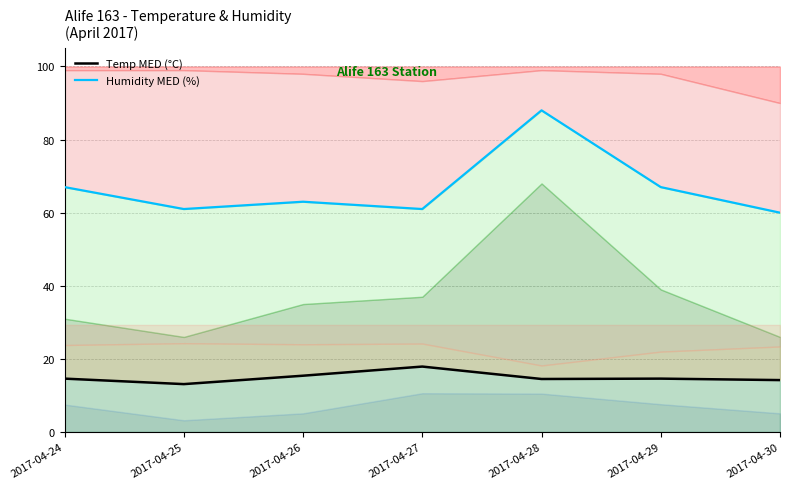

How many lines are shown in the chart?

2